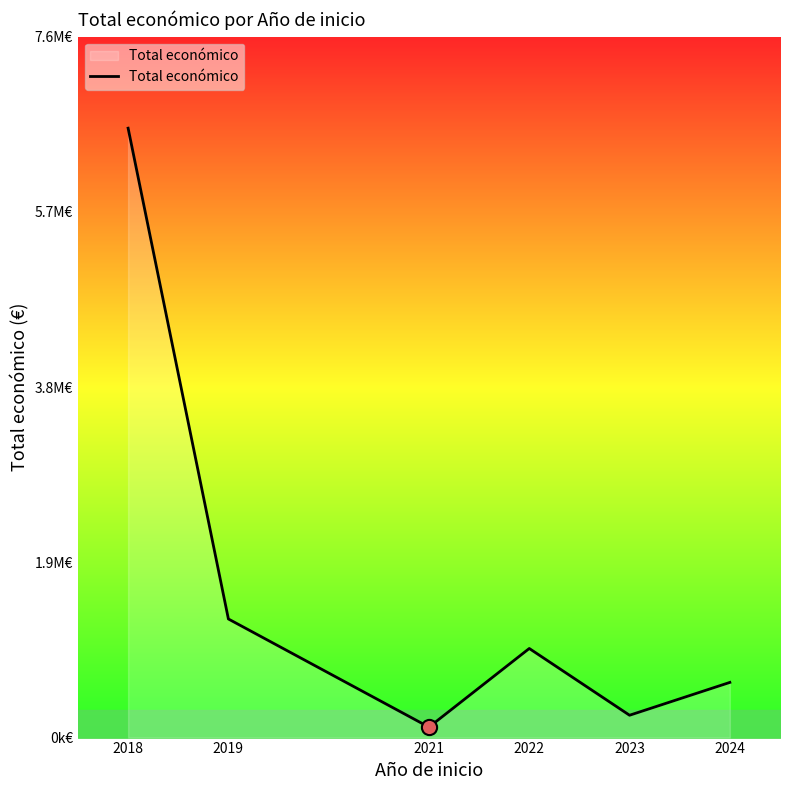

What is the change in value from 2018 to 2022?

-5615177.6